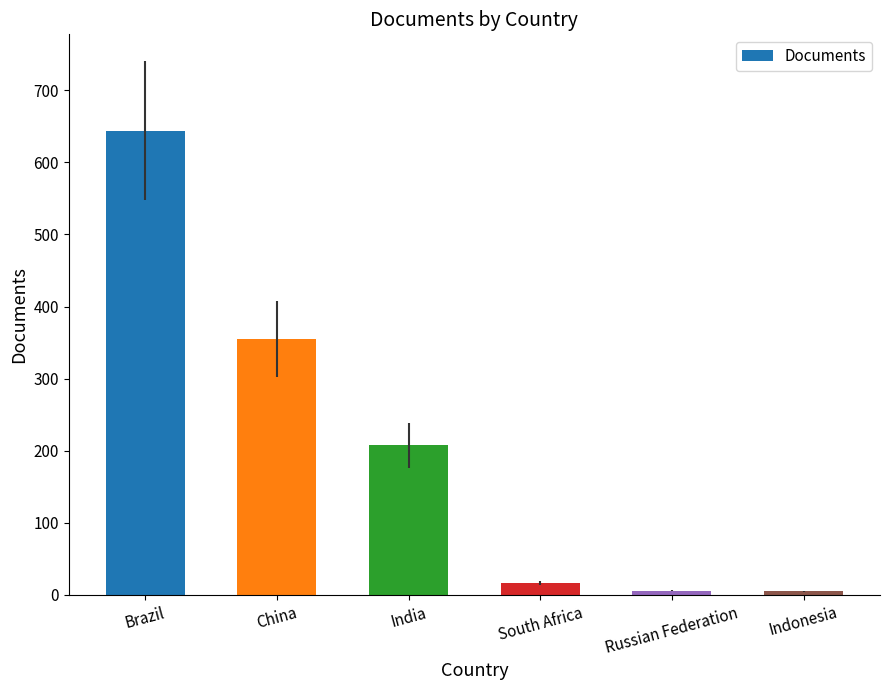

True or false: the data shows 513 at China.

False